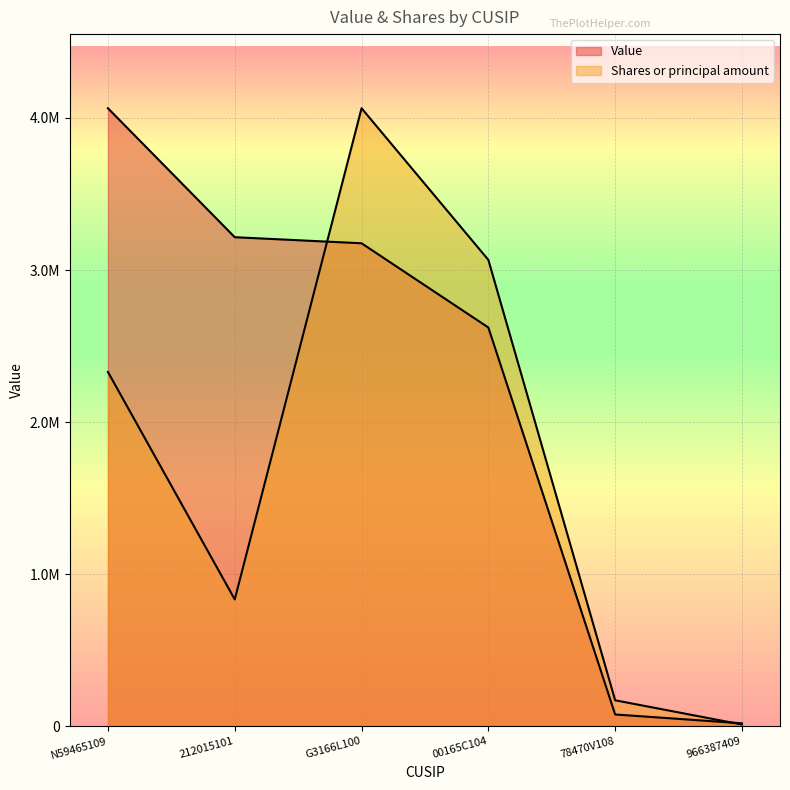

What are all the series names shown in the legend?

Value, Shares or principal amount